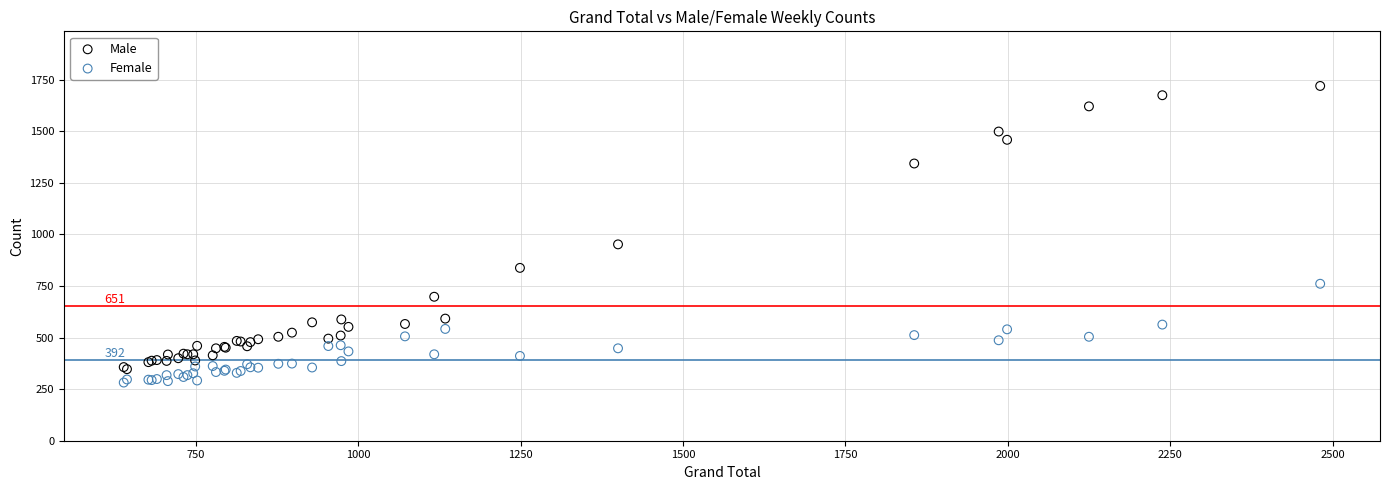

In the Male series, what Y value is closest to 1033?

952